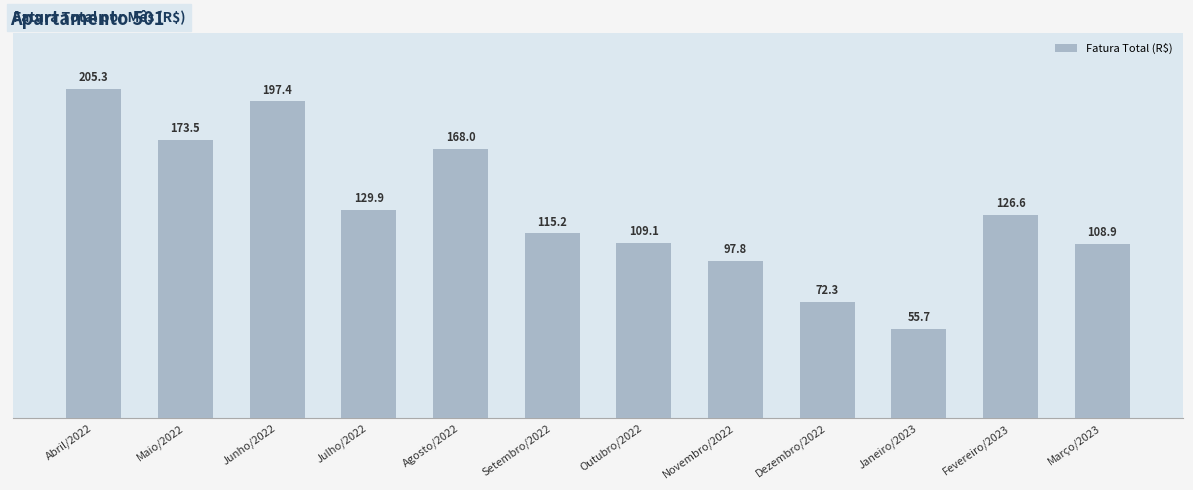

What is the greatest value displayed?

205.3